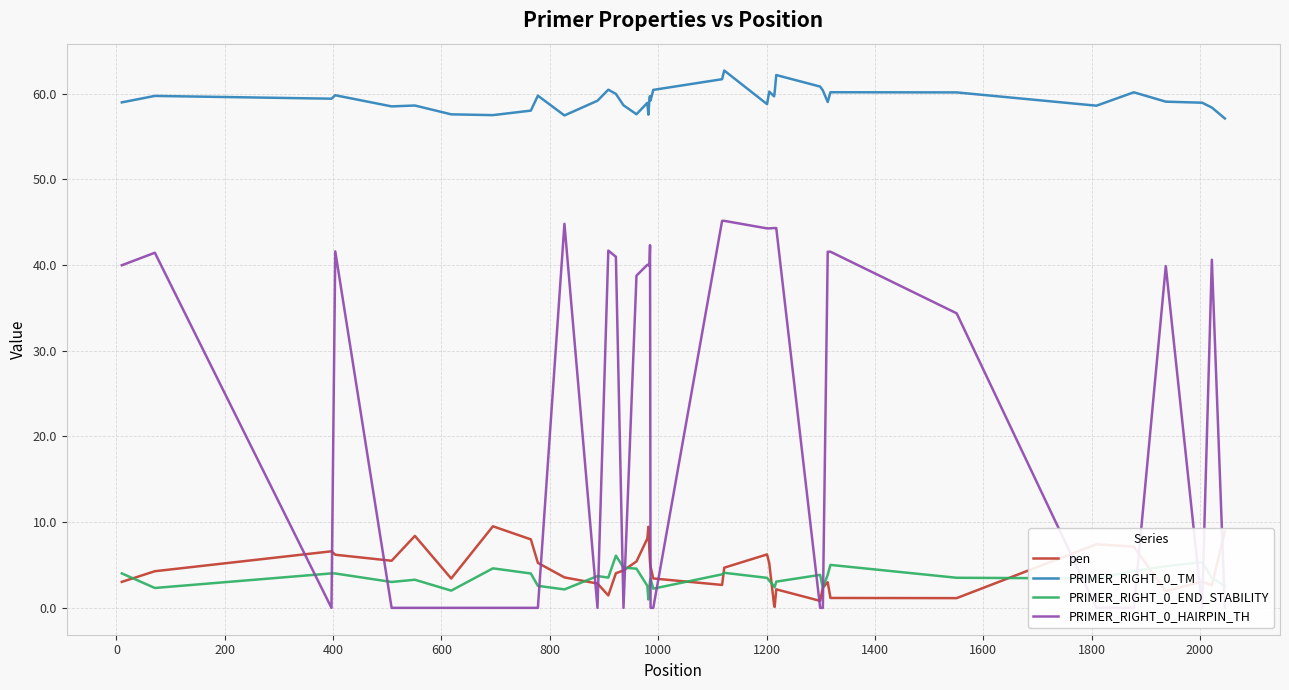

True or false: PRIMER_RIGHT_0_TM and PRIMER_RIGHT_0_END_STABILITY cross at least once.

False